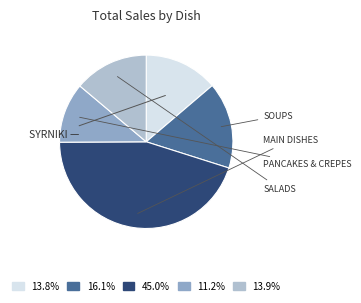

Is there any slice that represents more than half of the pie?

No